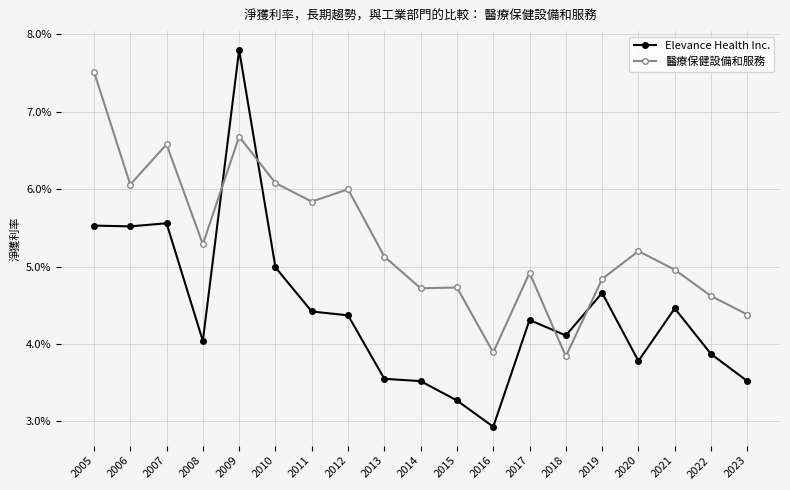

Does the chart have visible grid lines?

Yes